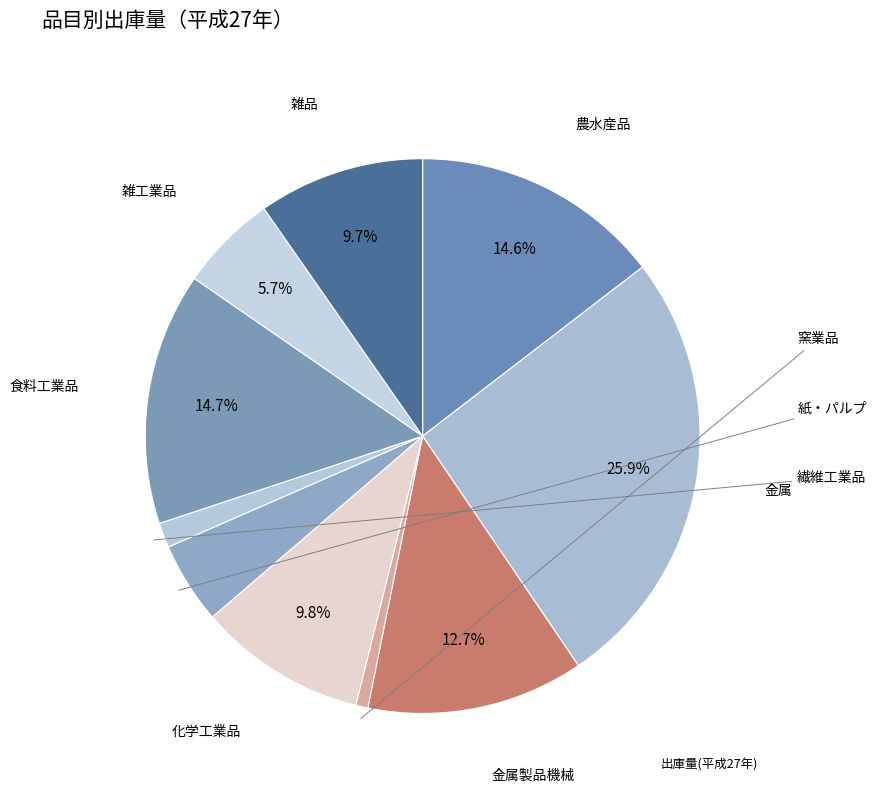

Count the number of slices in the pie.

10